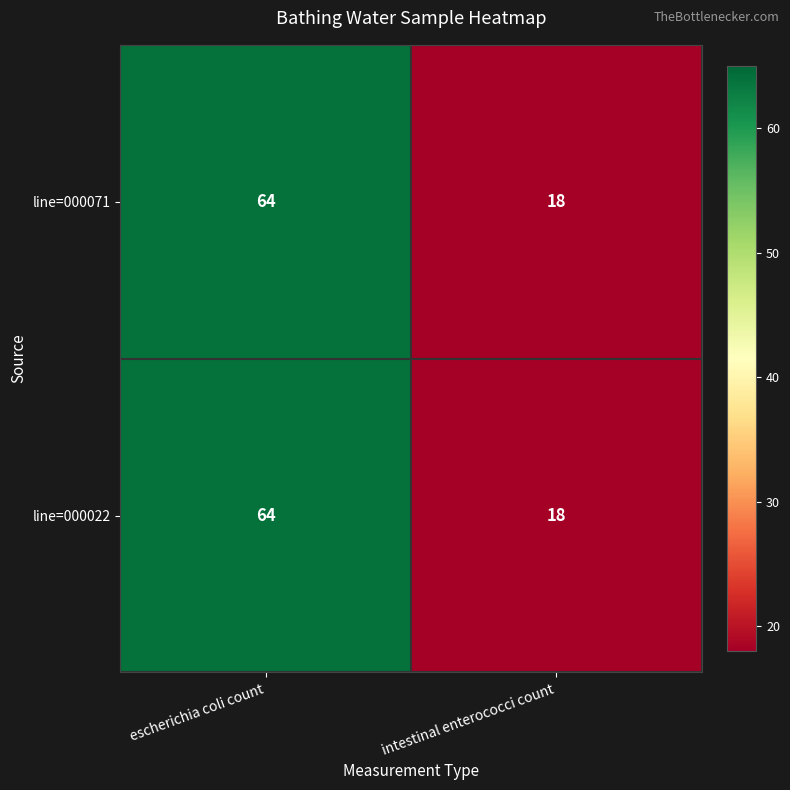

At which label does line=000071 reach its peak?

escherichia coli count